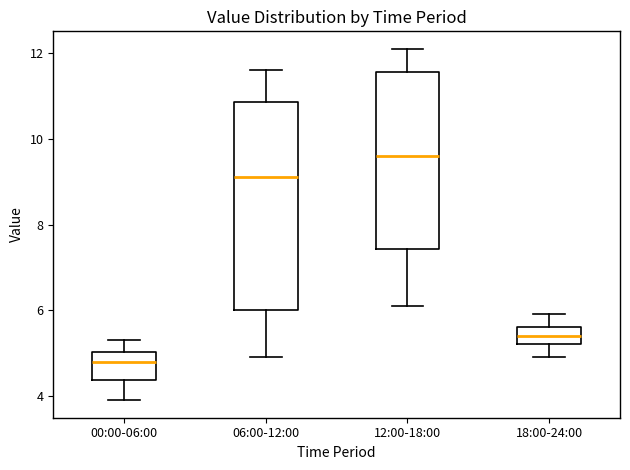

Reading left to right, read every box against the y-axis: the position of its median line, the range the box covers, and the ends of its whiskers. The values are not printed on the chart, so give them approximately, as read against the axis.

00:00-06:00: median 4.8, box 4.4 to 5.0, whiskers 4.0 to 5.4
06:00-12:00: median 9.2, box 6.0 to 10.8, whiskers 5.0 to 11.6
12:00-18:00: median 9.6, box 7.4 to 11.6, whiskers 6.2 to 12.2
18:00-24:00: median 5.4, box 5.2 to 5.6, whiskers 5.0 to 6.0